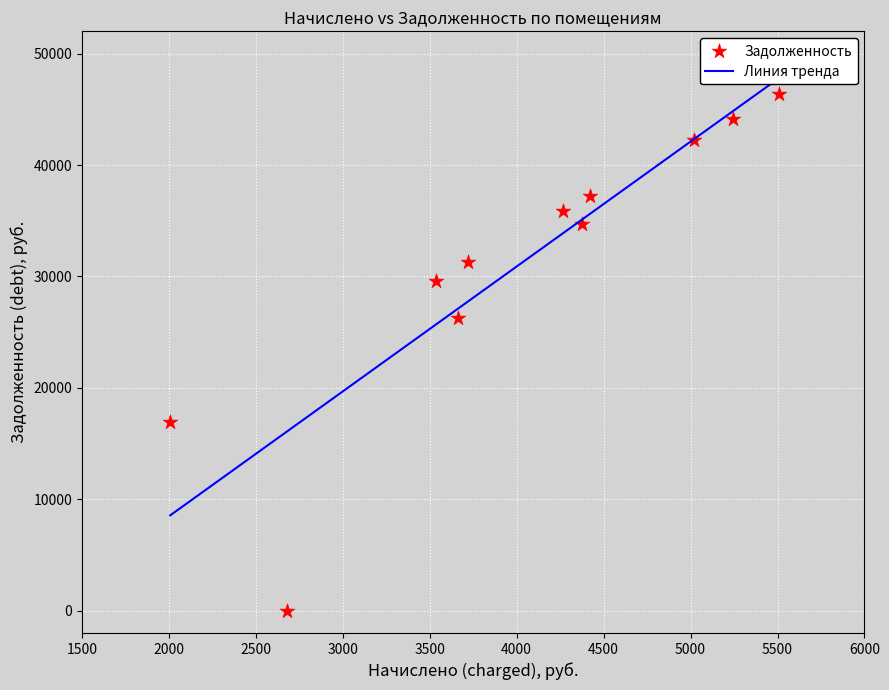

What Y value in the scatter plot is closest to 23167?

26295.1